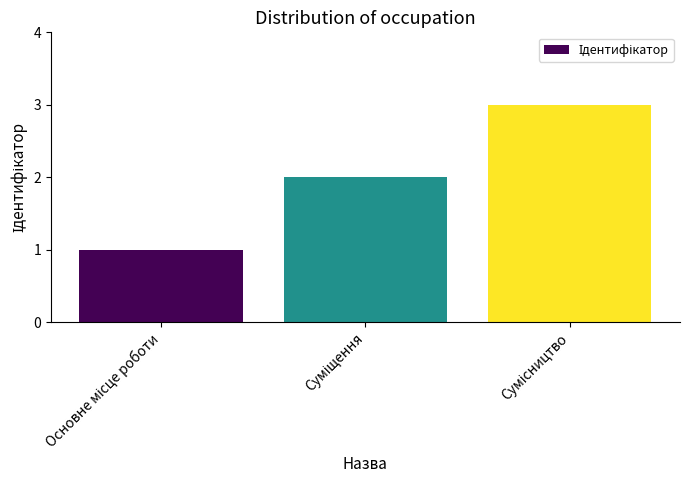

What is the sum of all values?

6